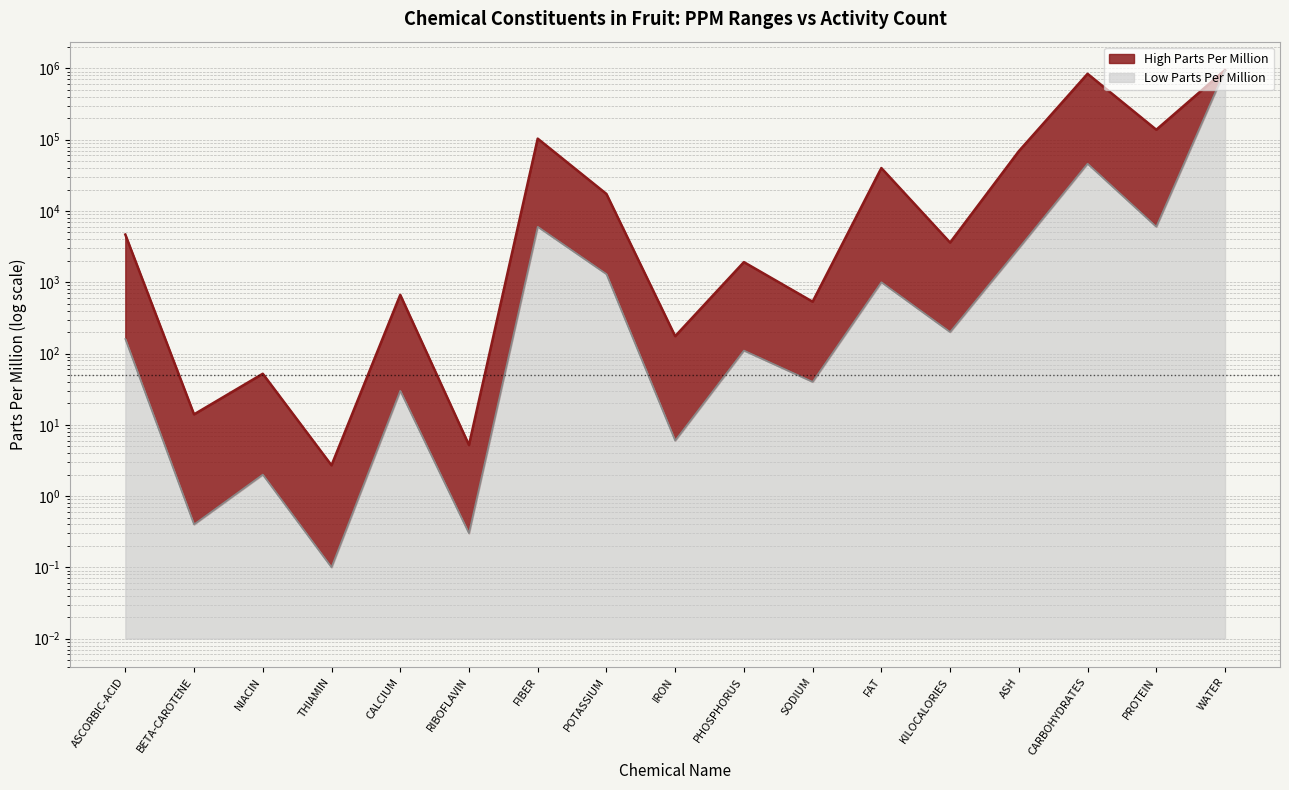

At POTASSIUM, list the series in order from largest to smallest.

High Parts Per Million, Low Parts Per Million